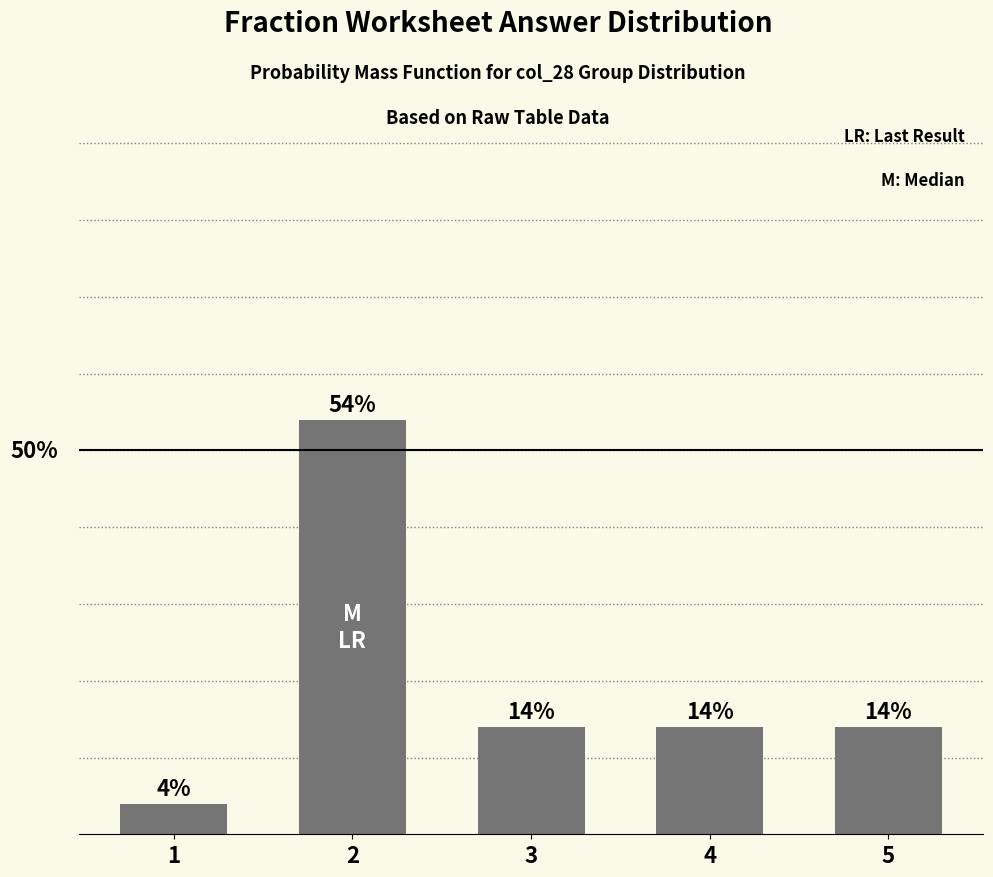

True or false: the data shows 9 at 5.

False